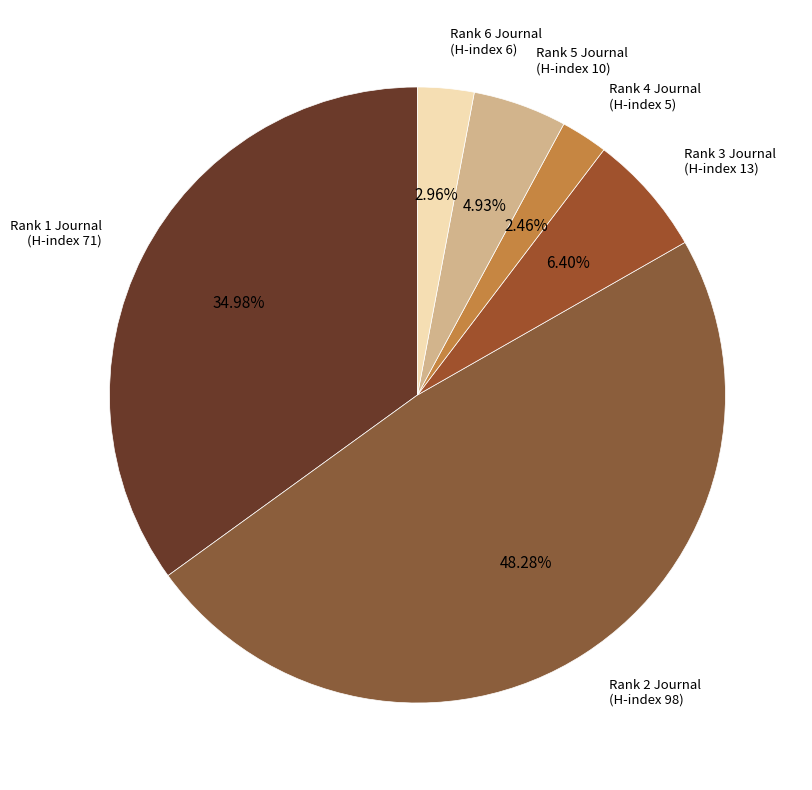

How many segments does this pie chart have?

6